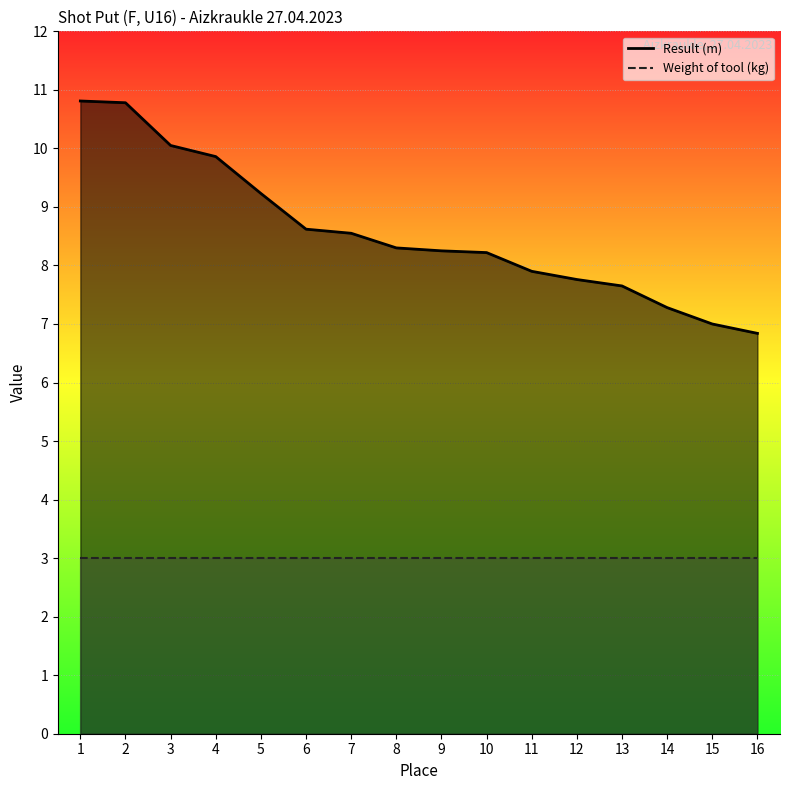

What is the difference between the second highest and second lowest values?

3.8